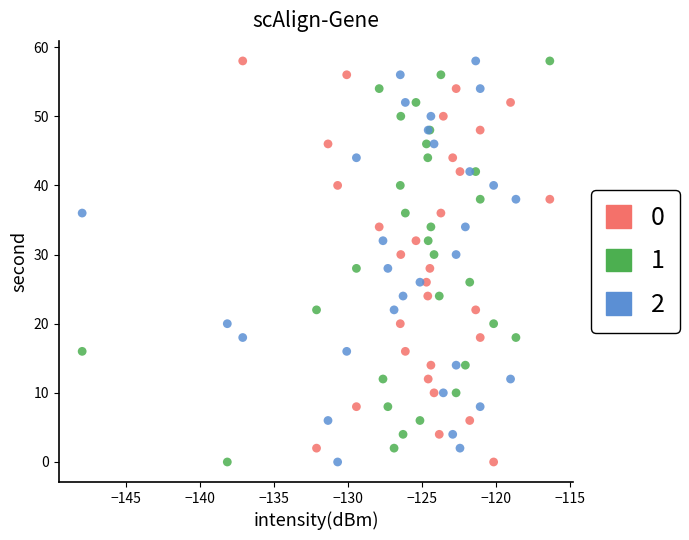

What are all the series names shown in the legend?

0, 1, 2